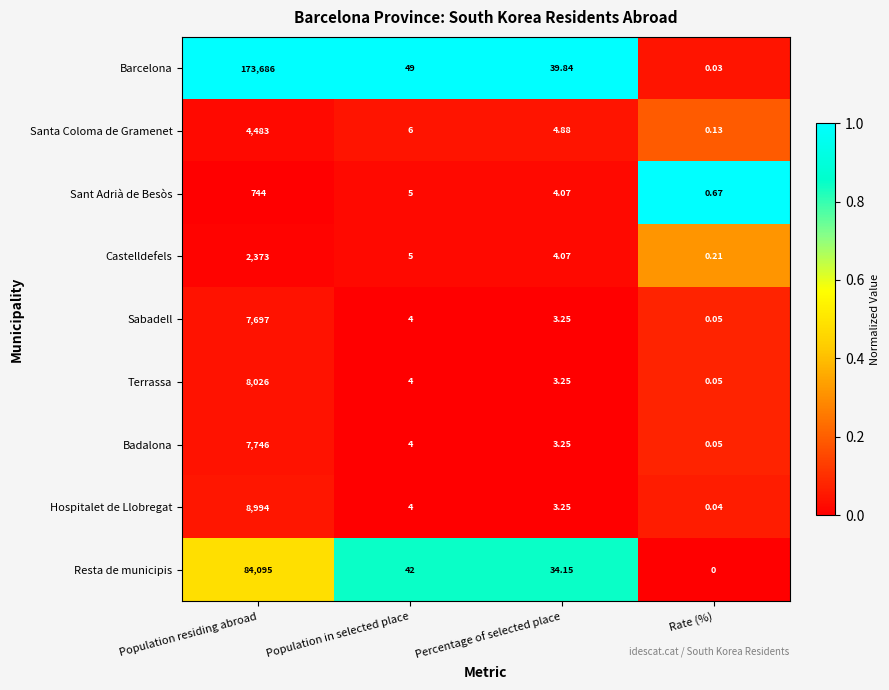

What is the difference between the highest and lowest values at Population residing abroad?

172942.0